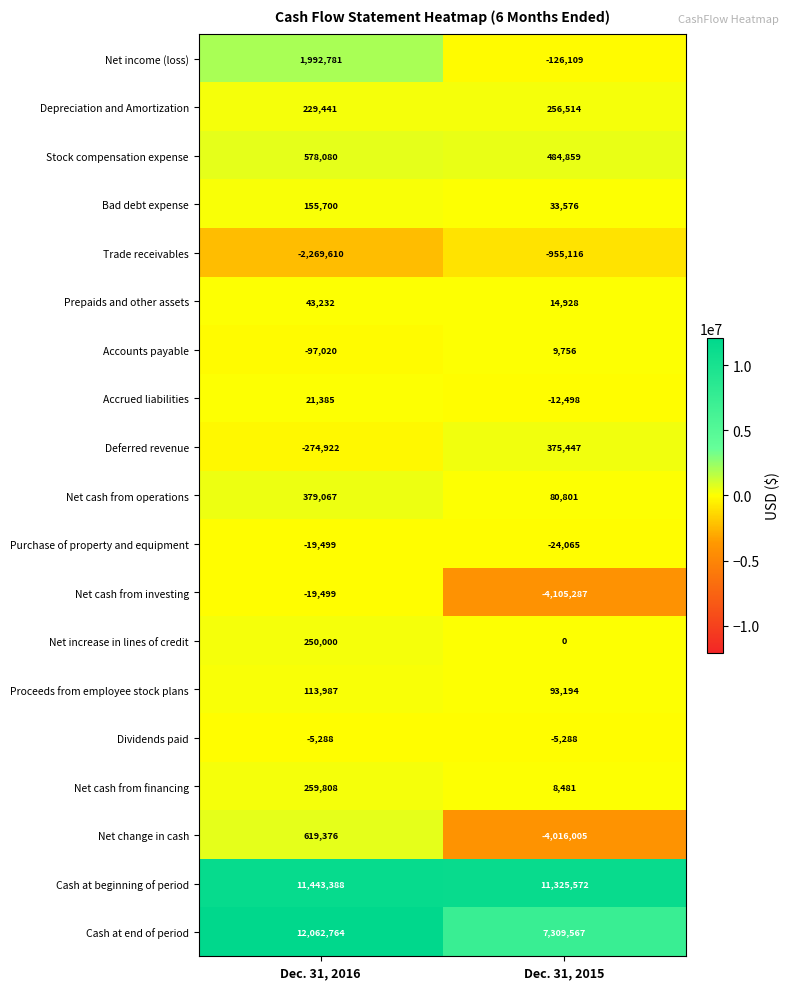

Rank the categories by Stock compensation expense value from highest to lowest.

Dec. 31, 2016, Dec. 31, 2015